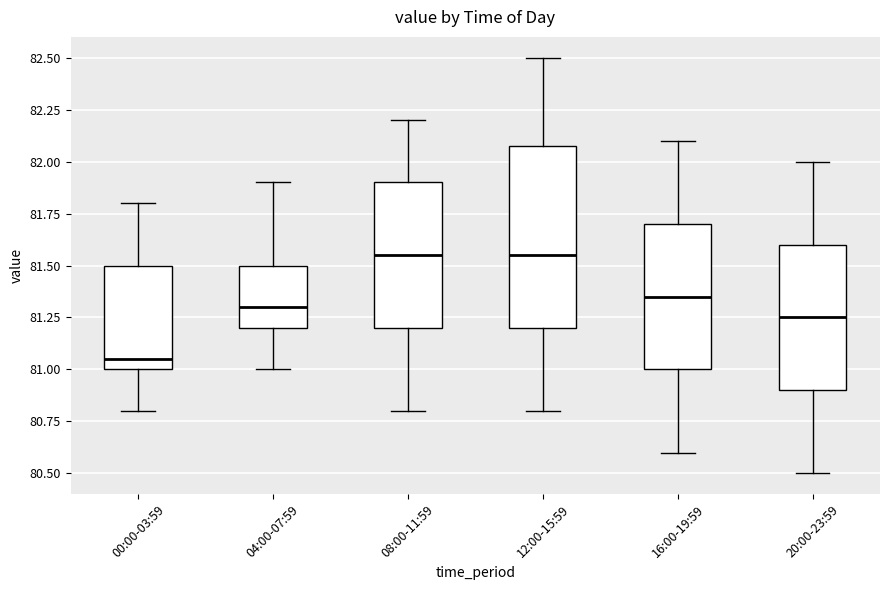

Reading left to right, read every box against the y-axis: the position of its median line, the range the box covers, and the ends of its whiskers. The values are not printed on the chart, so give them approximately, as read against the axis.

00:00-03:59: median 81.05, box 81.00 to 81.50, whiskers 80.80 to 81.80
04:00-07:59: median 81.30, box 81.20 to 81.50, whiskers 81.00 to 81.90
08:00-11:59: median 81.55, box 81.20 to 81.90, whiskers 80.80 to 82.20
12:00-15:59: median 81.55, box 81.20 to 82.10, whiskers 80.80 to 82.50
16:00-19:59: median 81.35, box 81.00 to 81.70, whiskers 80.60 to 82.10
20:00-23:59: median 81.25, box 80.90 to 81.60, whiskers 80.50 to 82.00